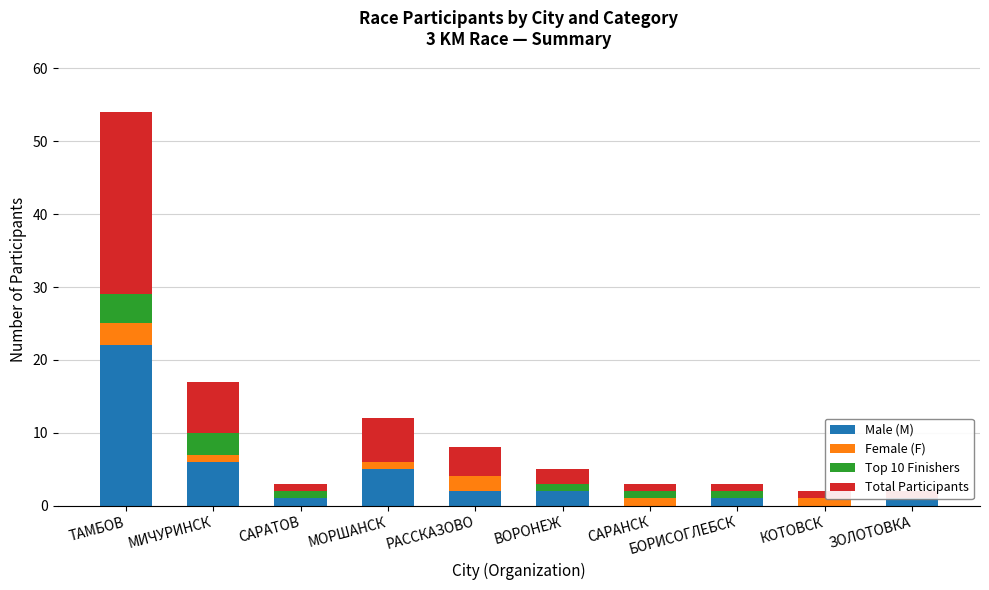

How many data points does each series have?

10